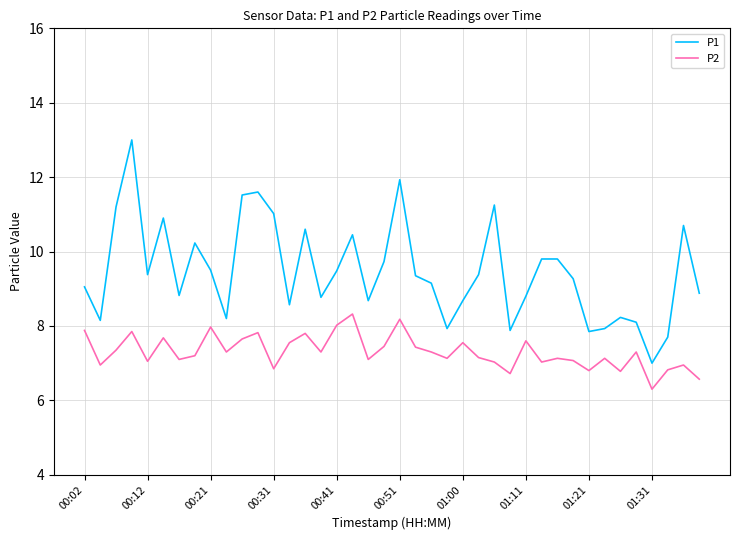

True or false: P2 has more than 2 points higher than both neighbors.

True